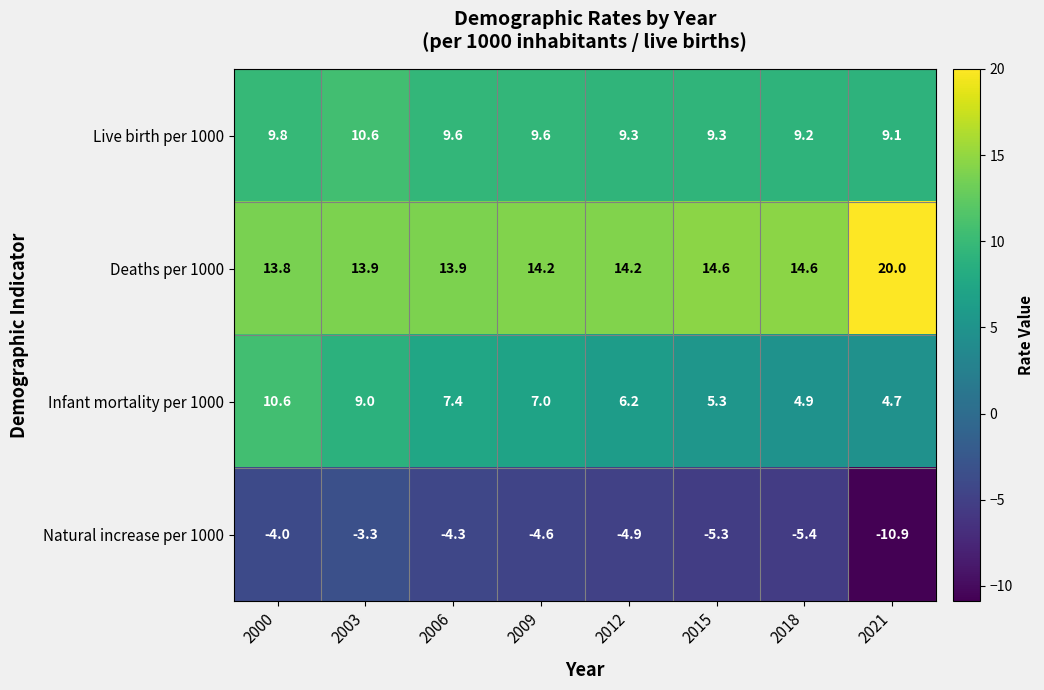

At how many categories does at least one series exceed -7?

8